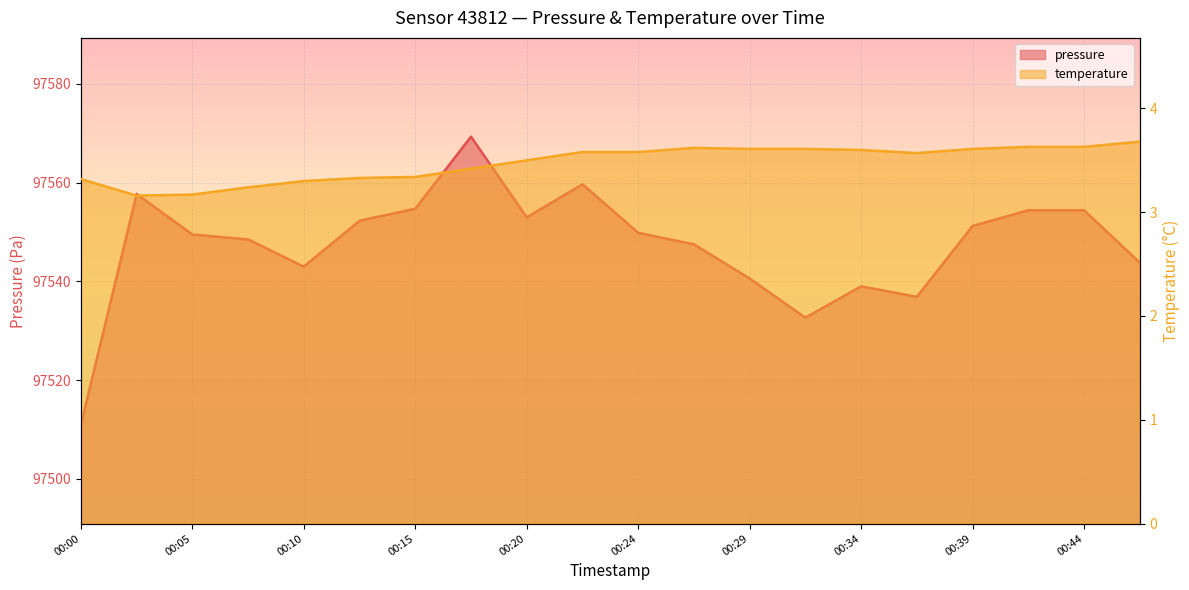

Is it true that pressure equals 68260.1 at 00:12?

False